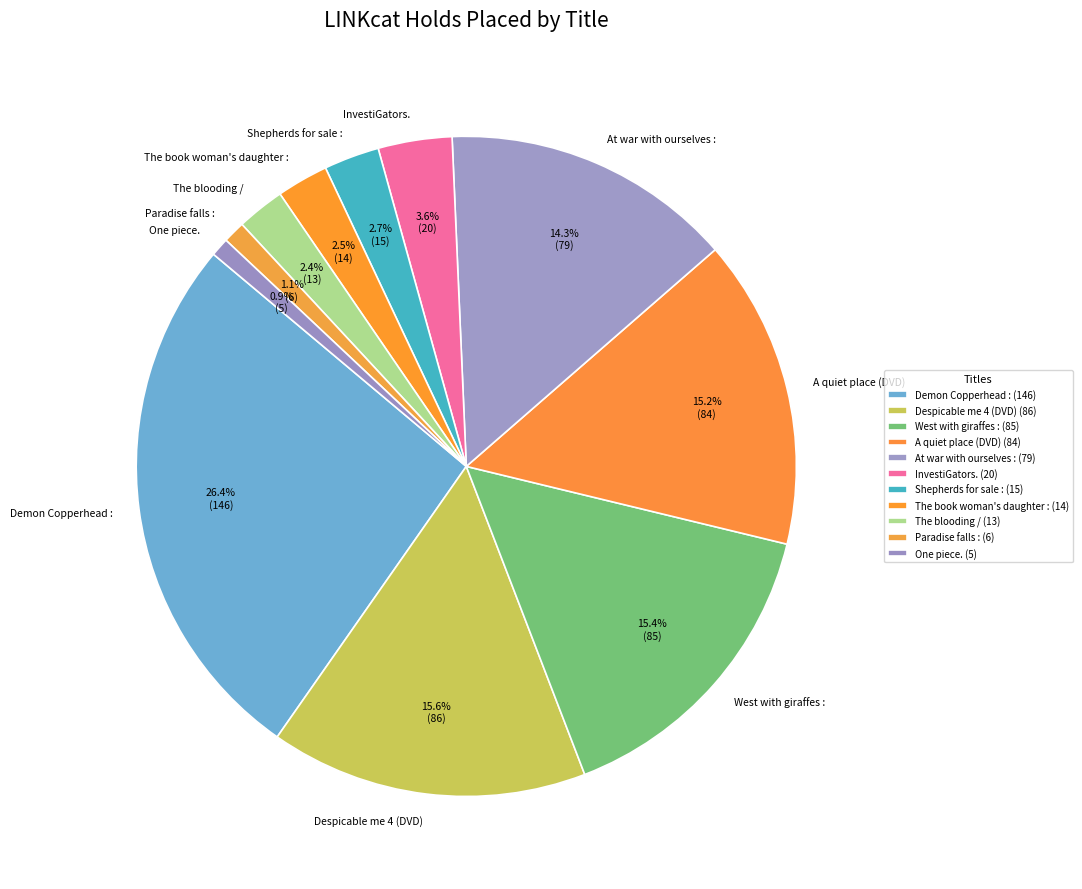

Is The blooding / the majority of the pie?

No